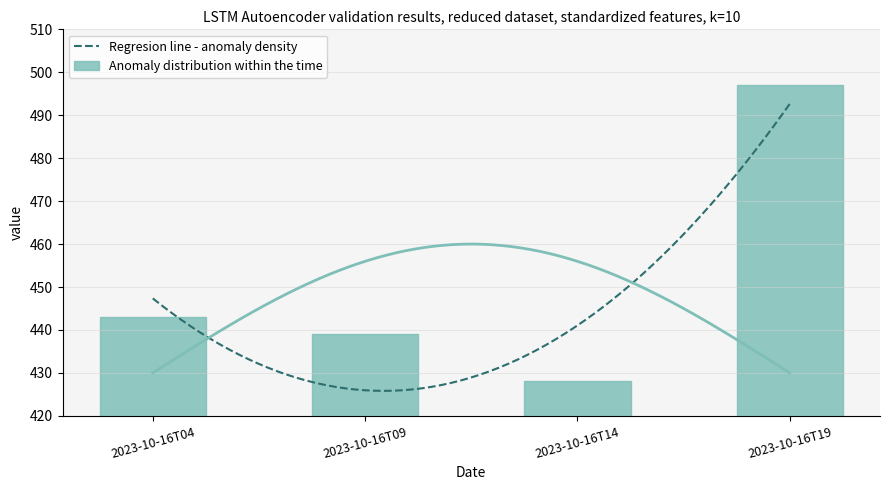

What is the greatest value displayed?

497